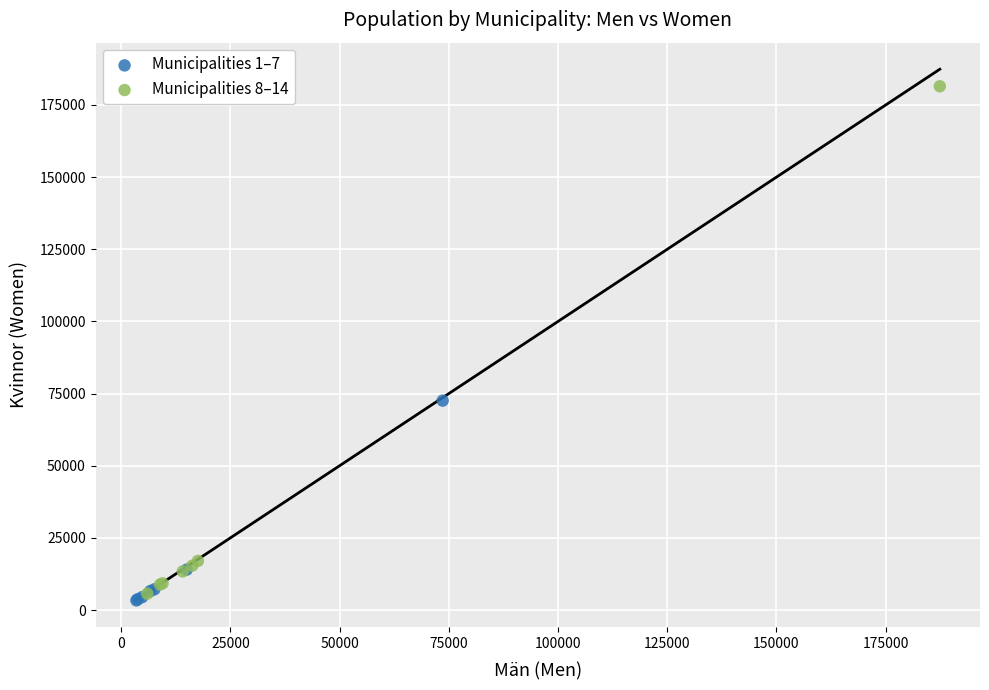

Which series contains the lowest Y value?

Municipalities 1–7